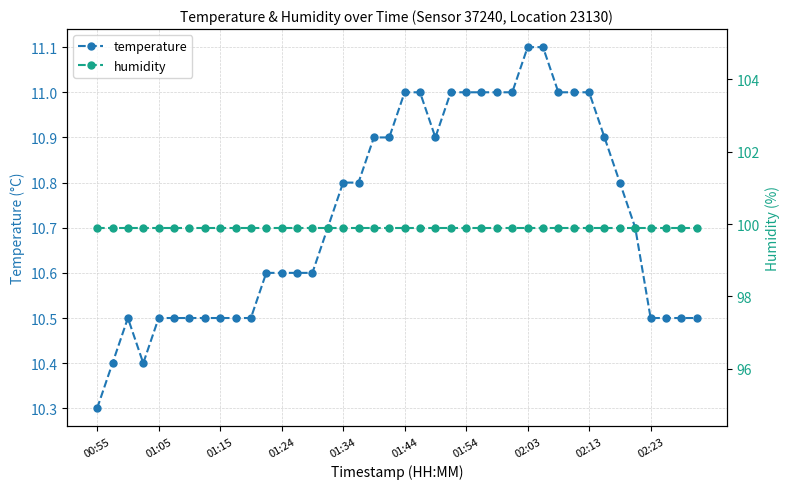

What is the greatest value displayed?

99.9